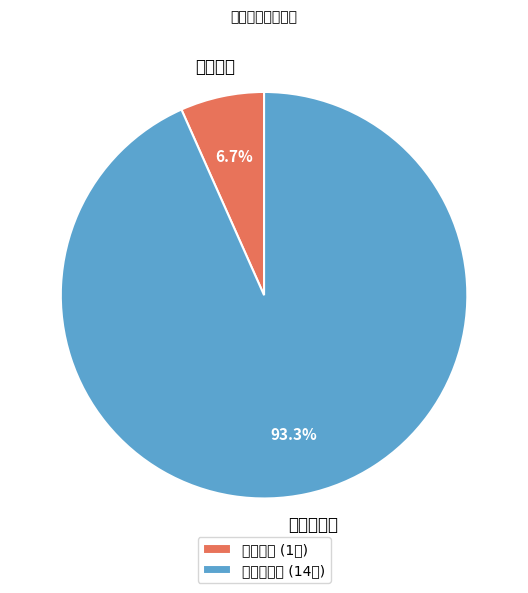

Between 综合审判庭 and 川店法庭, which is larger?

综合审判庭